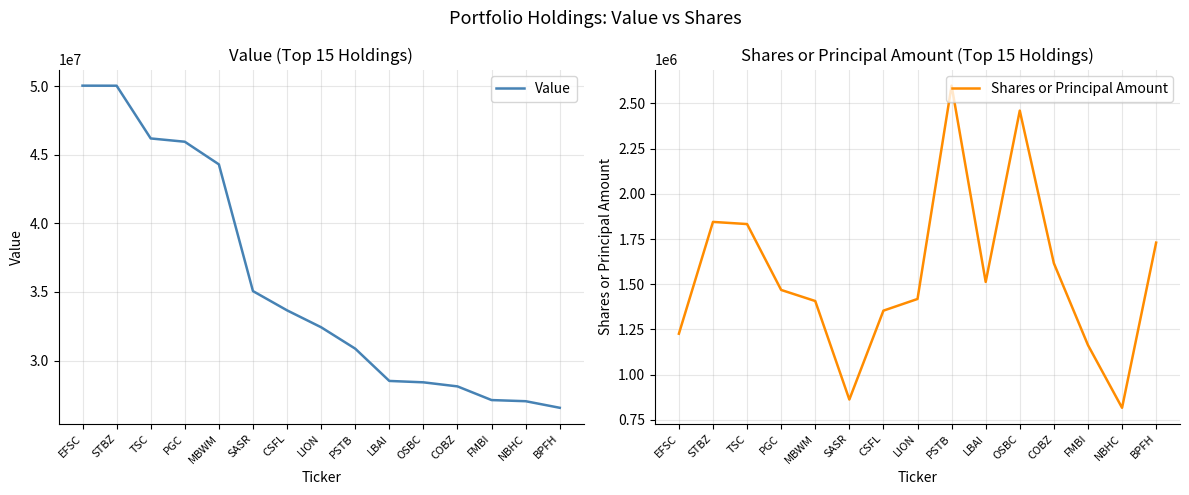

True or false: Shares or Principal Amount has a value of 1163507 at FMBI.

True